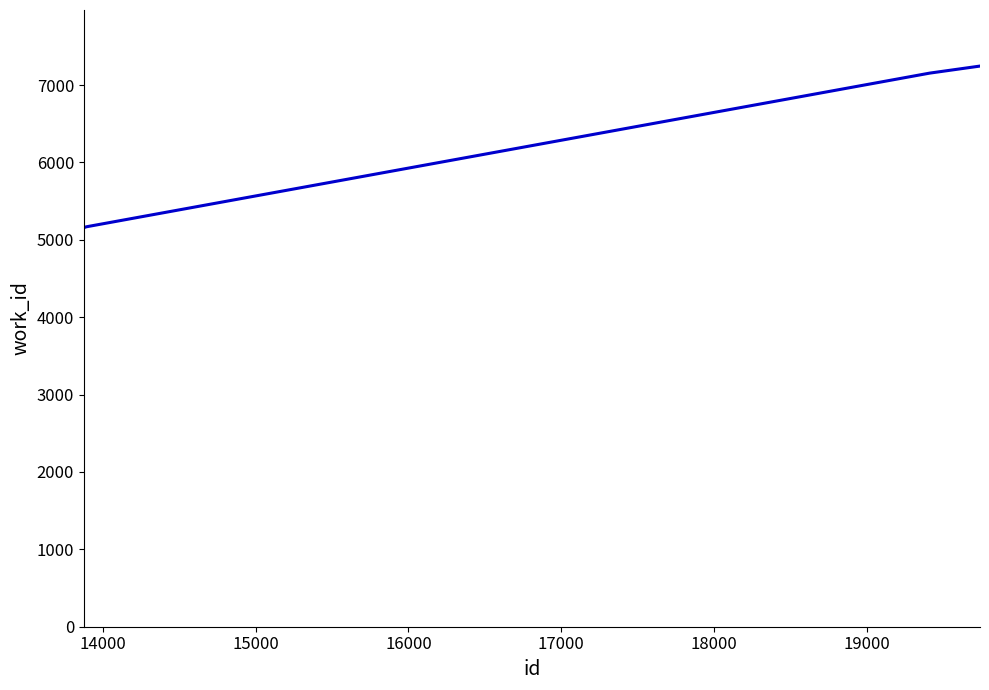

What is the maximum value shown in the chart?

7245